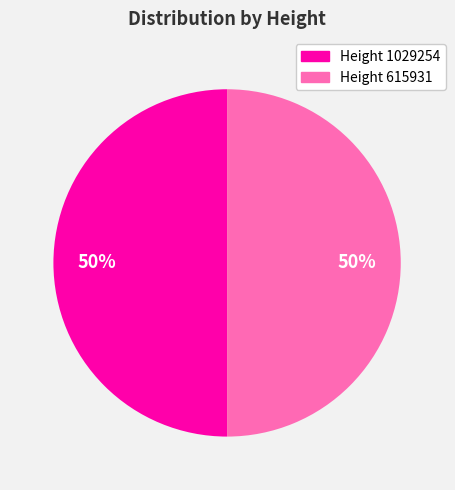

What is the smallest slice in the pie chart?

1029254